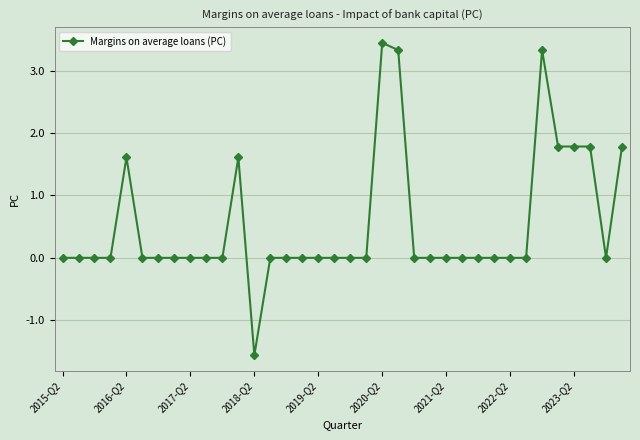

True or false: the data has more than 1 interior local peaks.

True